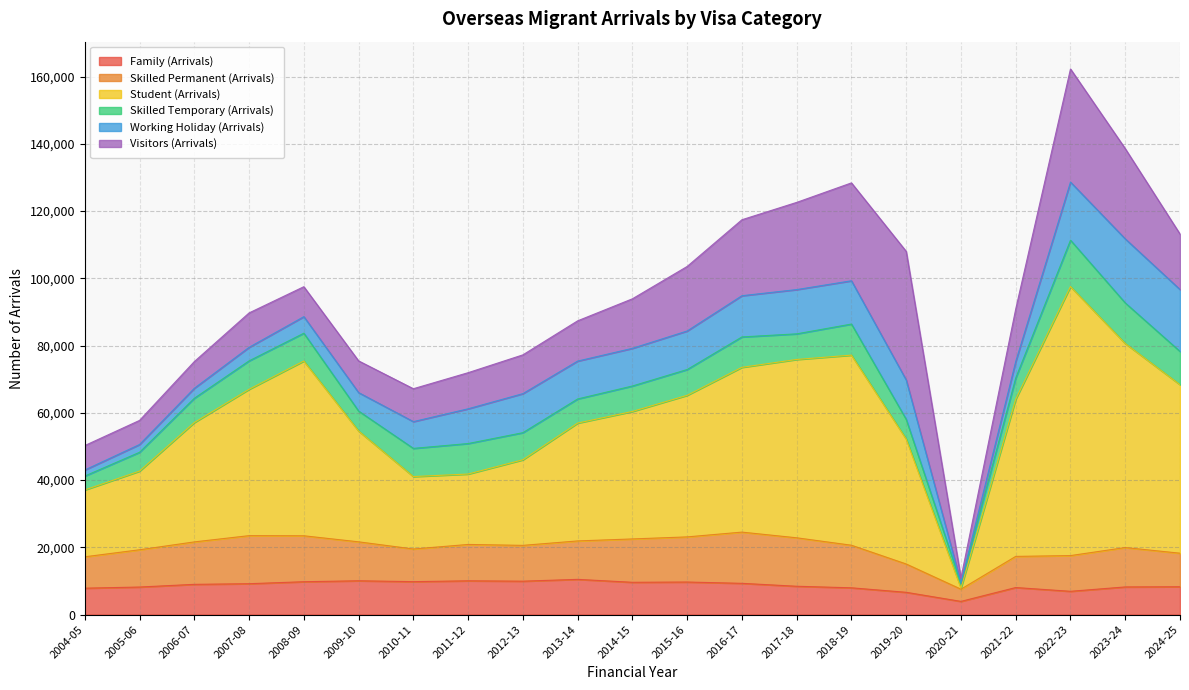

True or false: Student (Arrivals) has a value of 66920 at 2015-16.

False